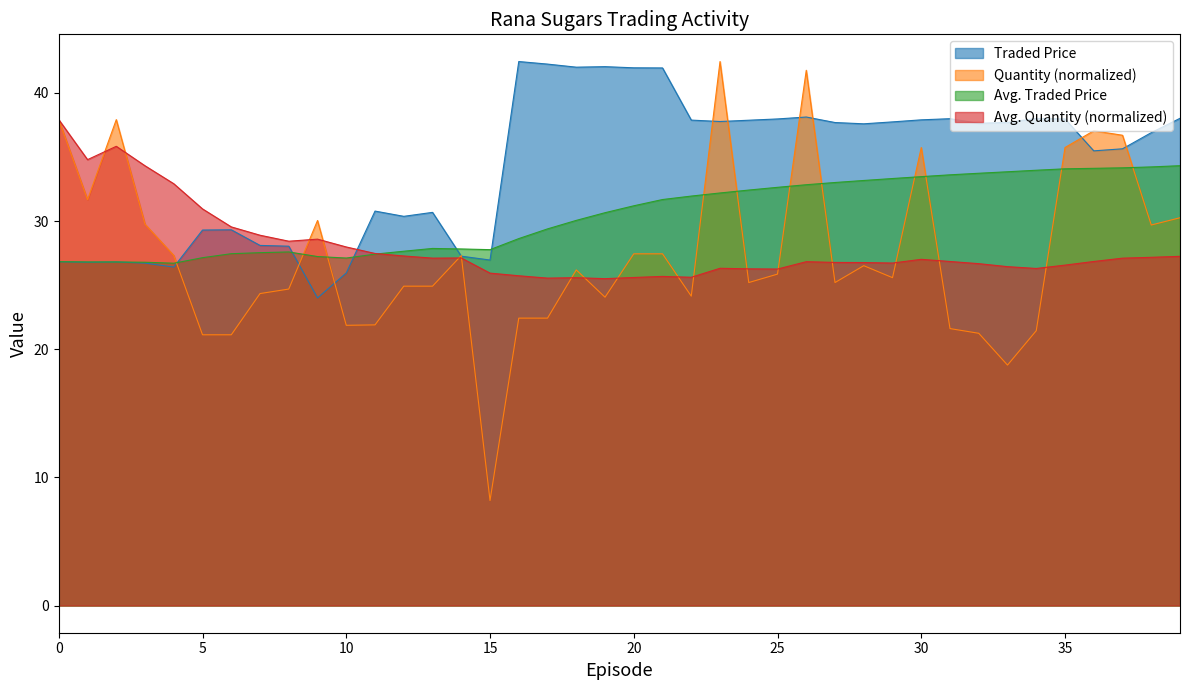

Rank the series at 2024/02/07 from highest to lowest value.

Quantity, Traded